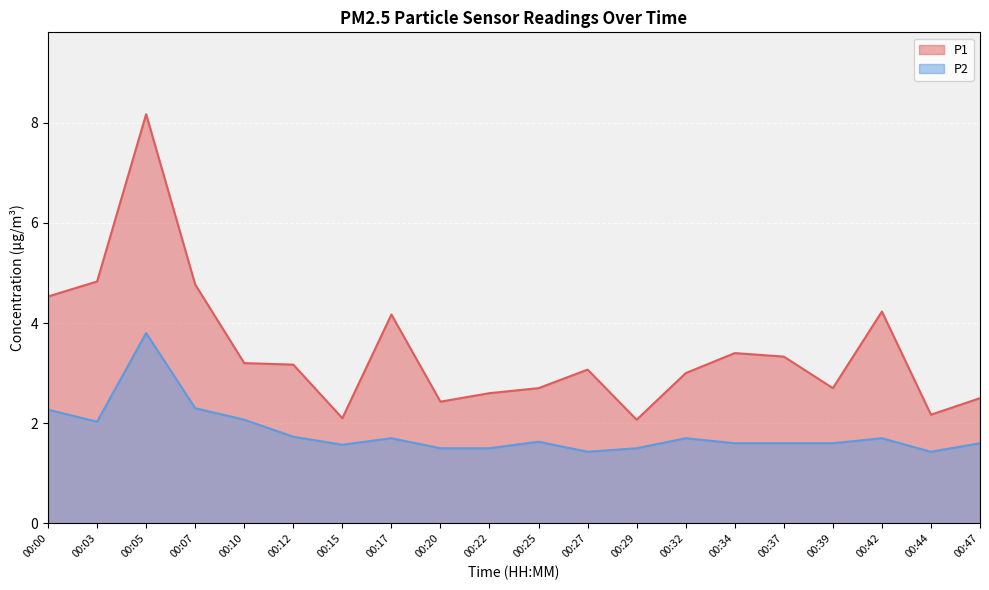

What is the sum of all P1 values?

69.1